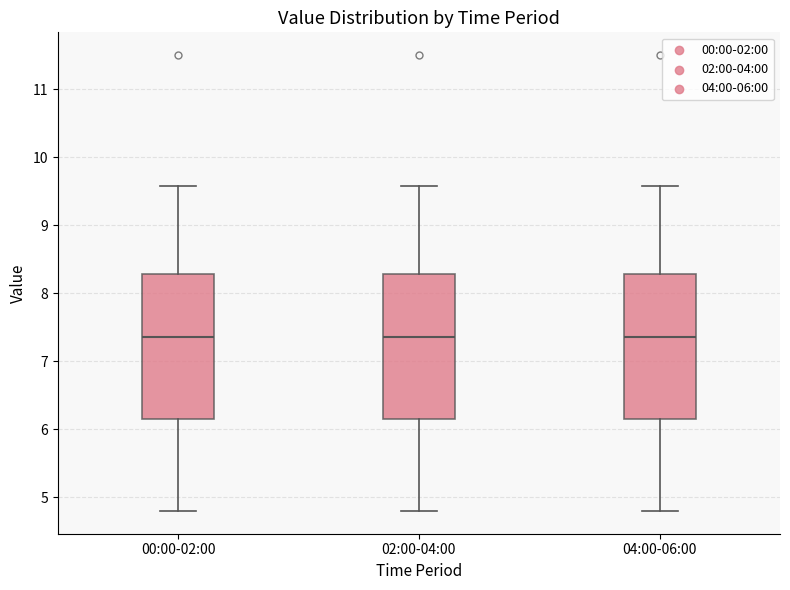

Reading left to right, transcribe this box plot: for each box, give where its median line is, the range the box spans, and where its two whiskers end, as read against the y-axis. The values are not printed on the chart, so give them approximately, as read against the axis.

00:00-02:00: median 7.4, box 6.2 to 8.3, whiskers 4.8 to 9.6
02:00-04:00: median 7.4, box 6.2 to 8.3, whiskers 4.8 to 9.6
04:00-06:00: median 7.4, box 6.2 to 8.3, whiskers 4.8 to 9.6